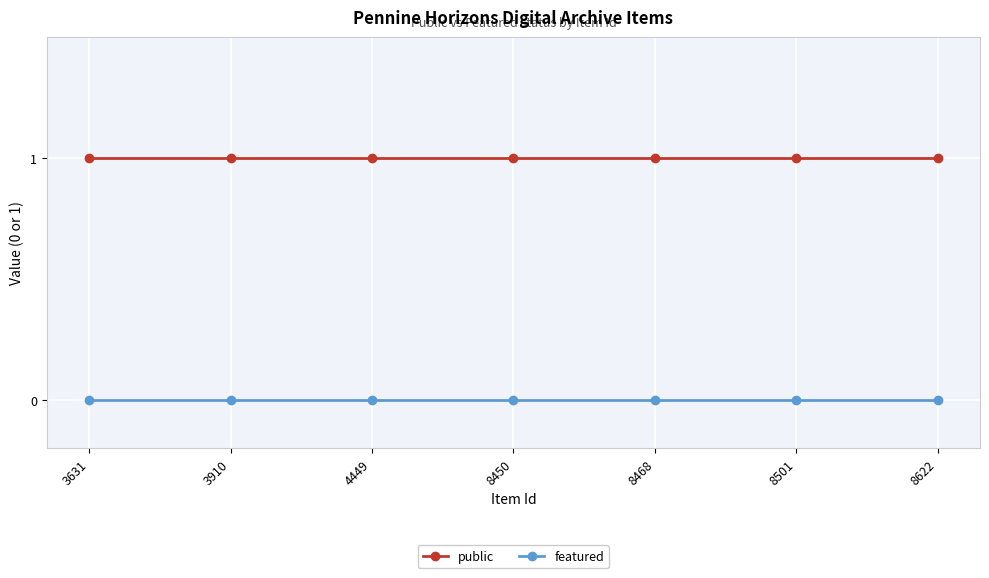

Is the value of featured at 3631 greater than the value of public at 3910?

No